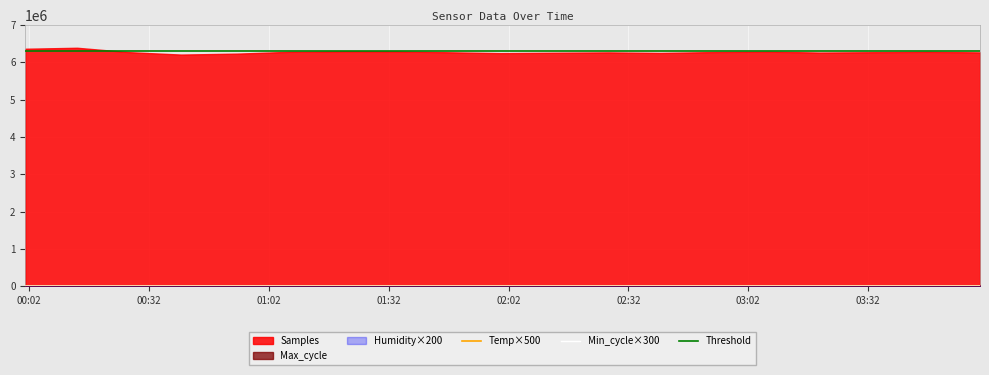

Between 2021/12/29 00:14 and 2021/12/29 01:34, which series saw the biggest shift?

Samples